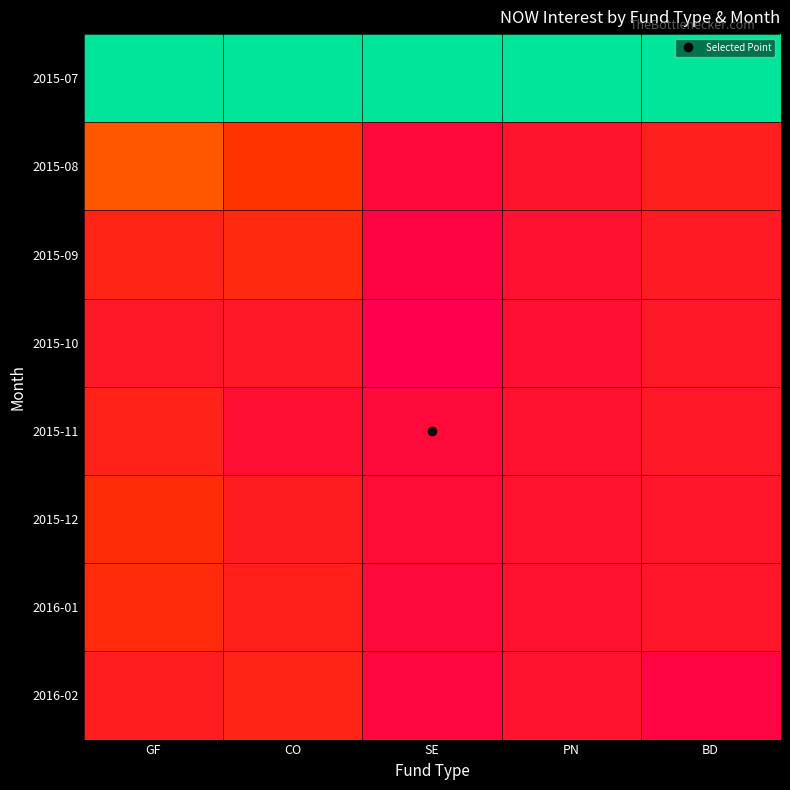

At how many categories does at least one series exceed 125?

5